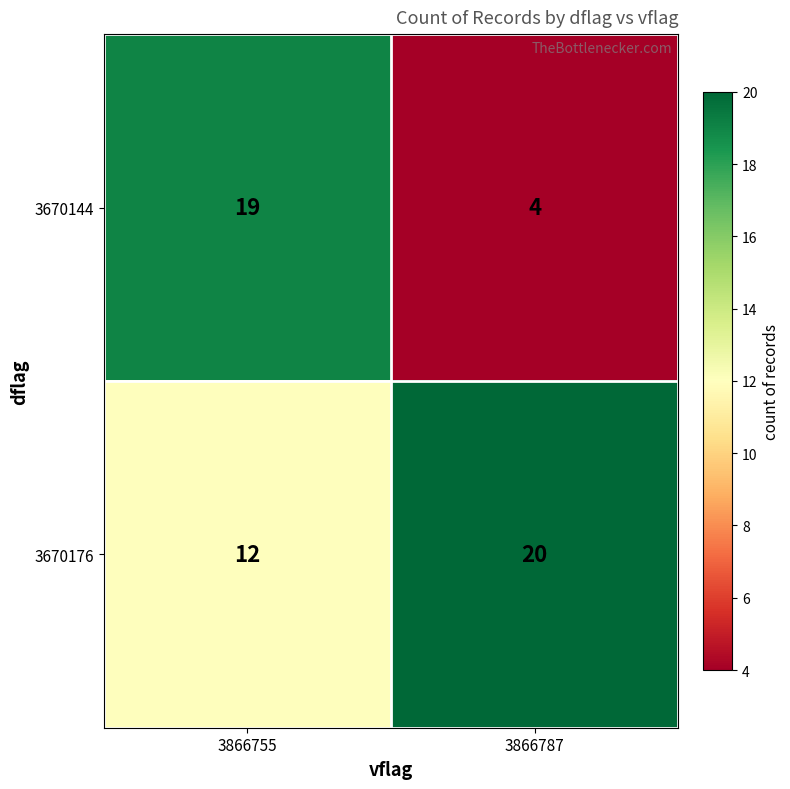

What is the total value across all series at 3866755?

31